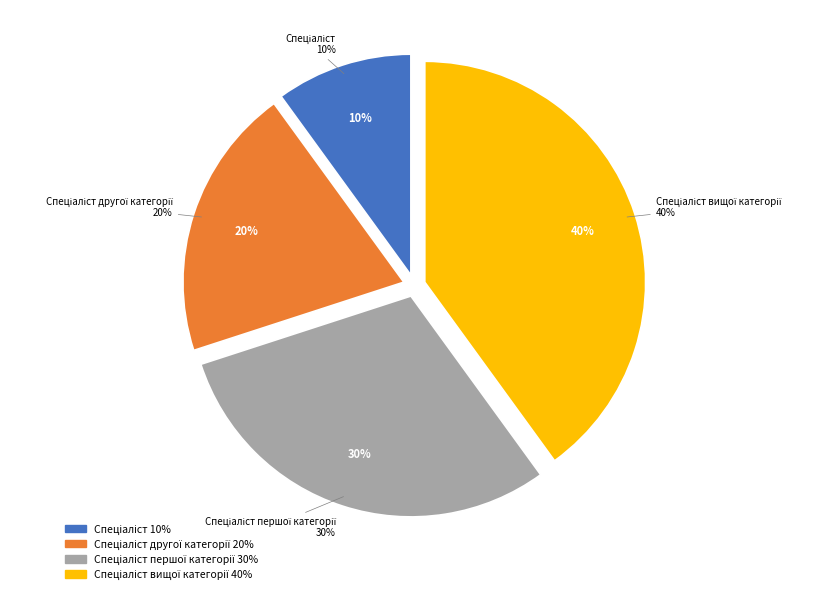

Does any single category account for the majority?

No